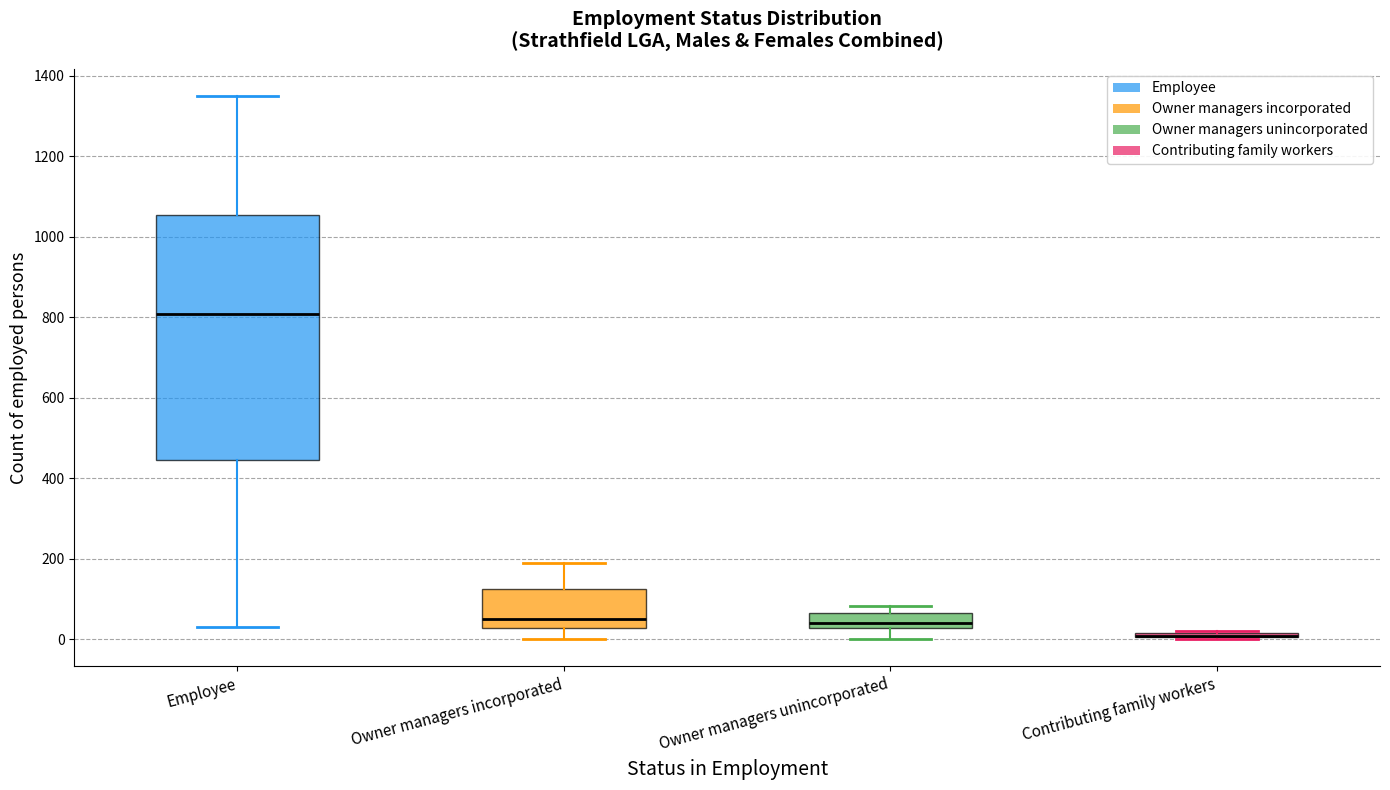

Reading left to right, read every box against the y-axis: the position of its median line, the range the box covers, and the ends of its whiskers. The values are not printed on the chart, so give them approximately, as read against the axis.

Employee: median 800, box 440 to 1060, whiskers 40 to 1340
Owner managers incorporated: median 60, box 20 to 120, whiskers 0 to 180
Owner managers unincorporated: median 40, box 20 to 60, whiskers 0 to 80
Contributing family workers: box collapsed to a line at 0, whiskers 0 to 20